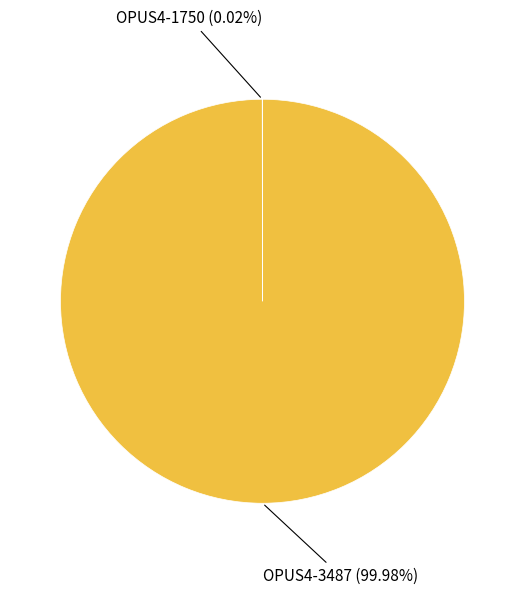

Does any single category account for the majority?

Yes